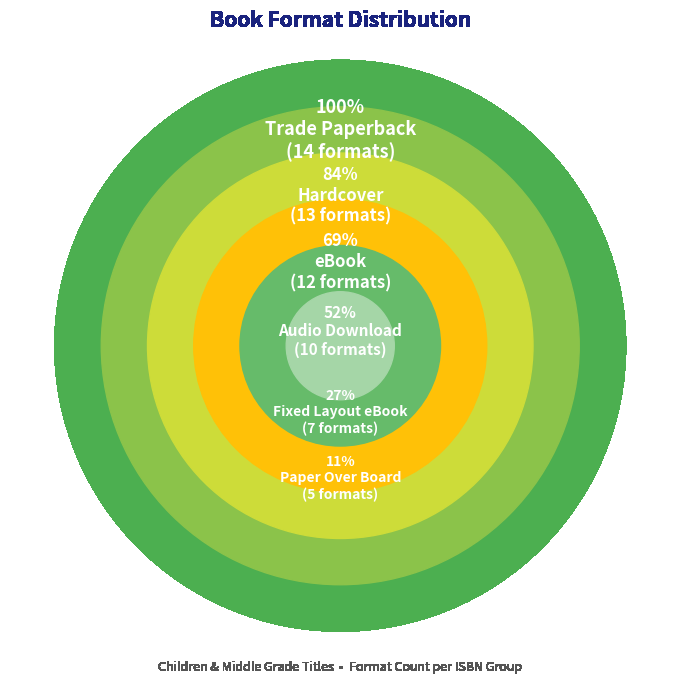

What is the largest slice in the pie chart?

Trade Paperback